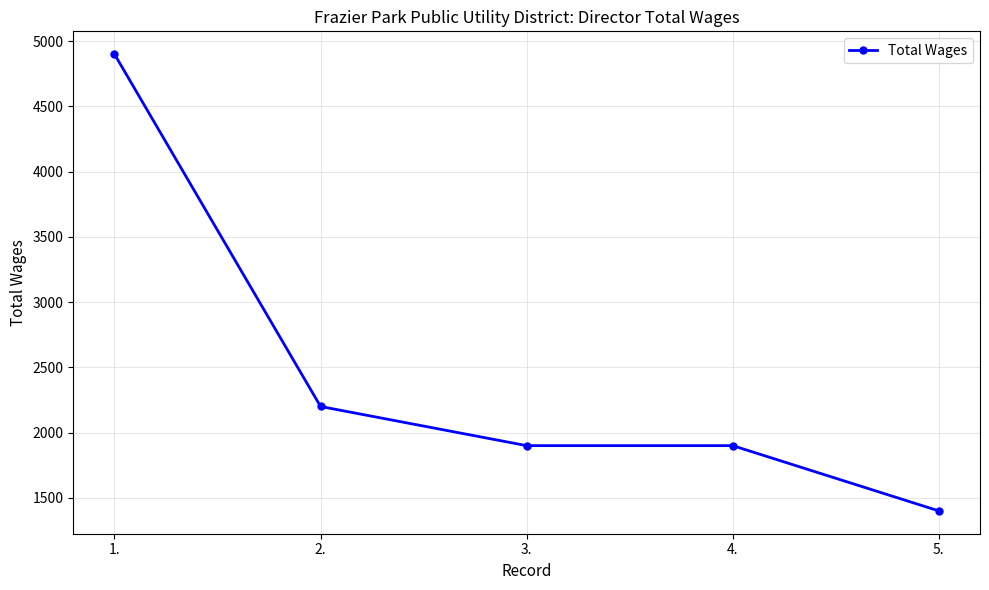

How many series are shown in this chart?

1